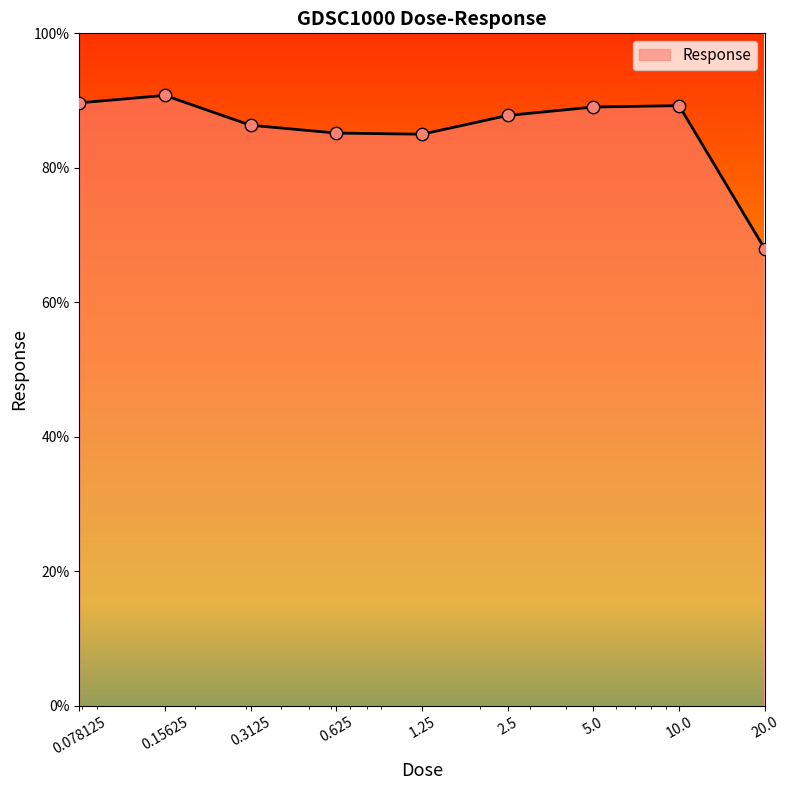

What is the difference between the maximum and minimum values?

22.8